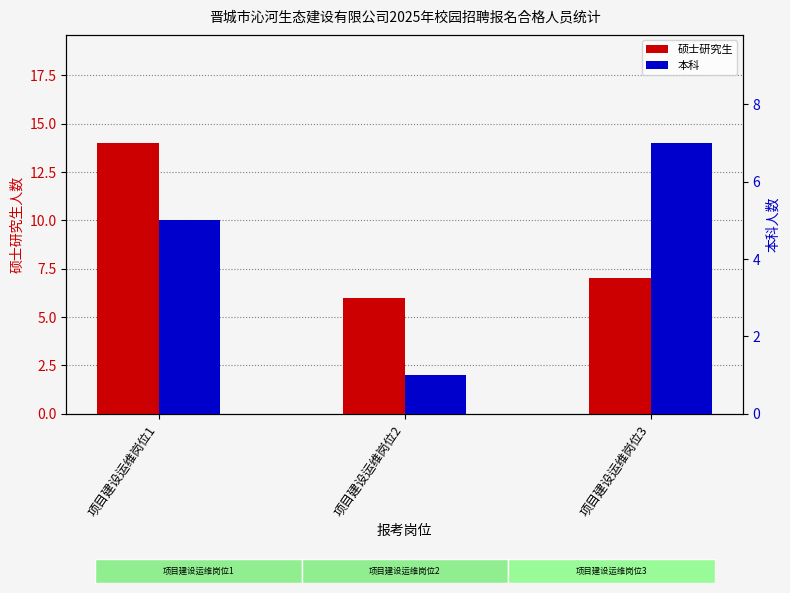

List the series in order of their overall mean, lowest first.

本科, 硕士研究生